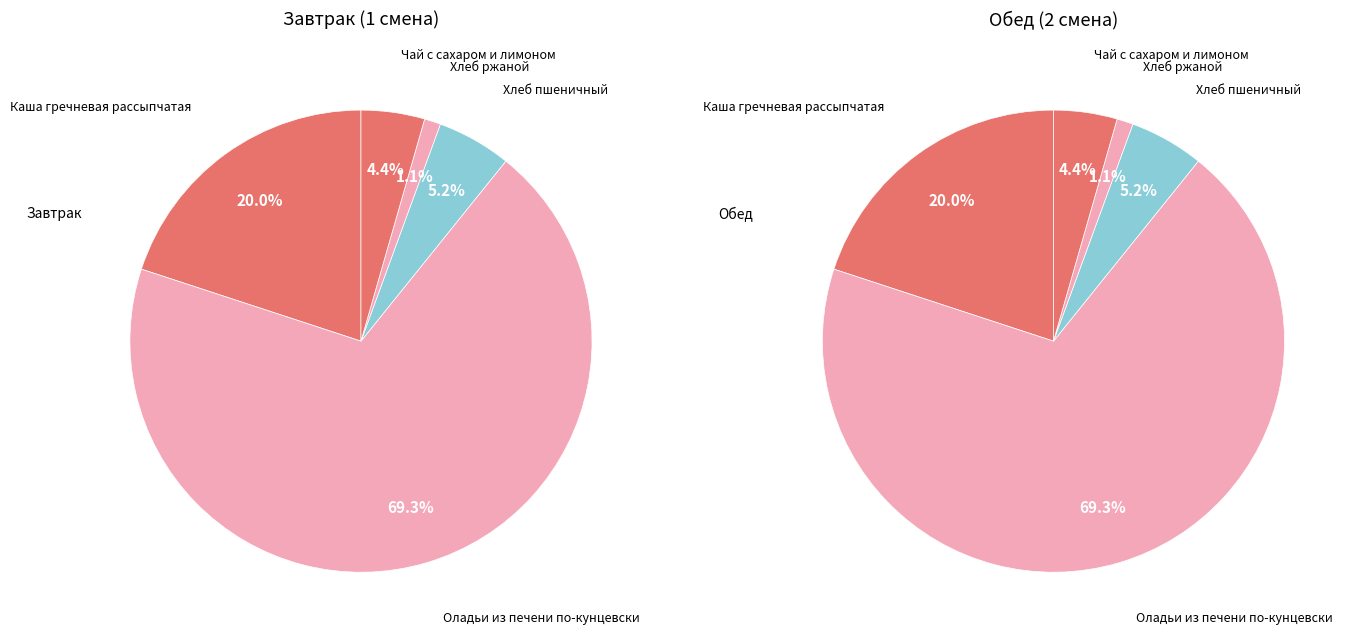

Do Оладьи из печени по-кунцевски and Чай с сахаром и лимоном together represent more than half of the pie?

Yes